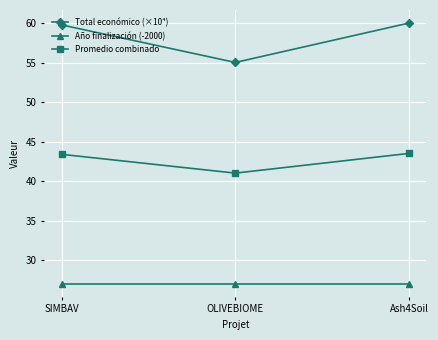

At which label is Total económico (×10⁴) closest to 57?

OLIVEBIOME